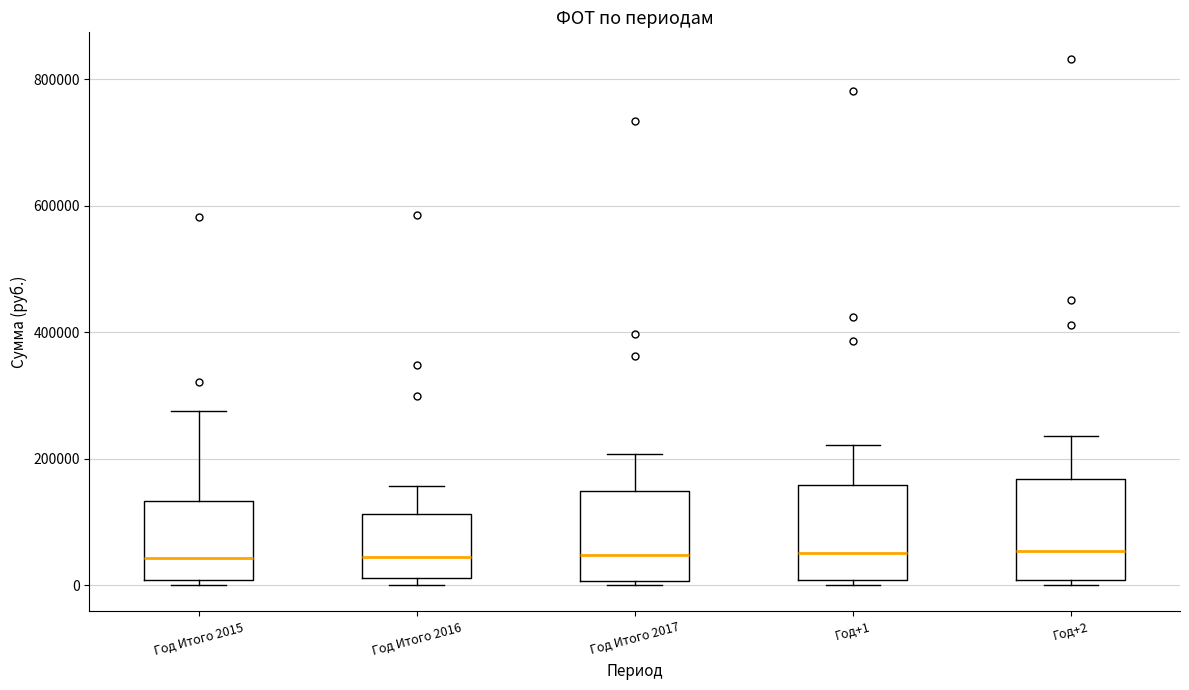

Reading left to right, transcribe this box plot: for each box, give where its median line is, the range the box spans, and where its two whiskers end, as read against the y-axis. The values are not printed on the chart, so give them approximately, as read against the axis.

Год Итого 2015: median 40000, box 0 to 140000, whiskers 0 (just below the box's lower edge) to 280000
Год Итого 2016: median 40000, box 20000 to 120000, whiskers 0 to 160000
Год Итого 2017: median 40000, box 0 to 140000, whiskers 0 (just below the box's lower edge) to 200000
Год+1: median 60000, box 0 to 160000, whiskers 0 (just below the box's lower edge) to 220000
Год+2: median 60000, box 0 to 160000, whiskers 0 (just below the box's lower edge) to 240000